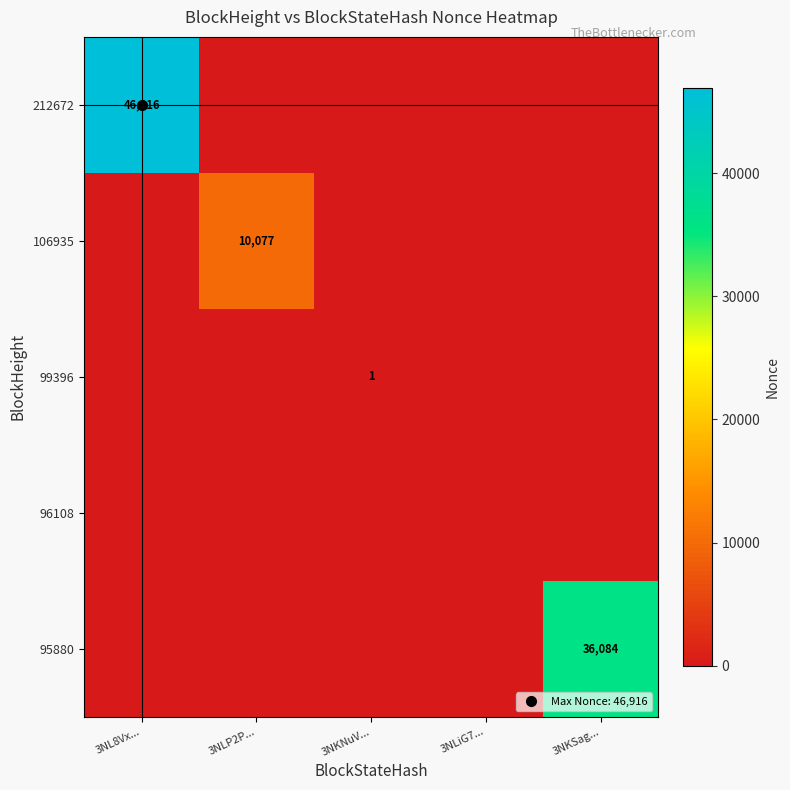

Which has a higher value, 3NKSag... or 3NL8Vx...?

3NL8Vx...